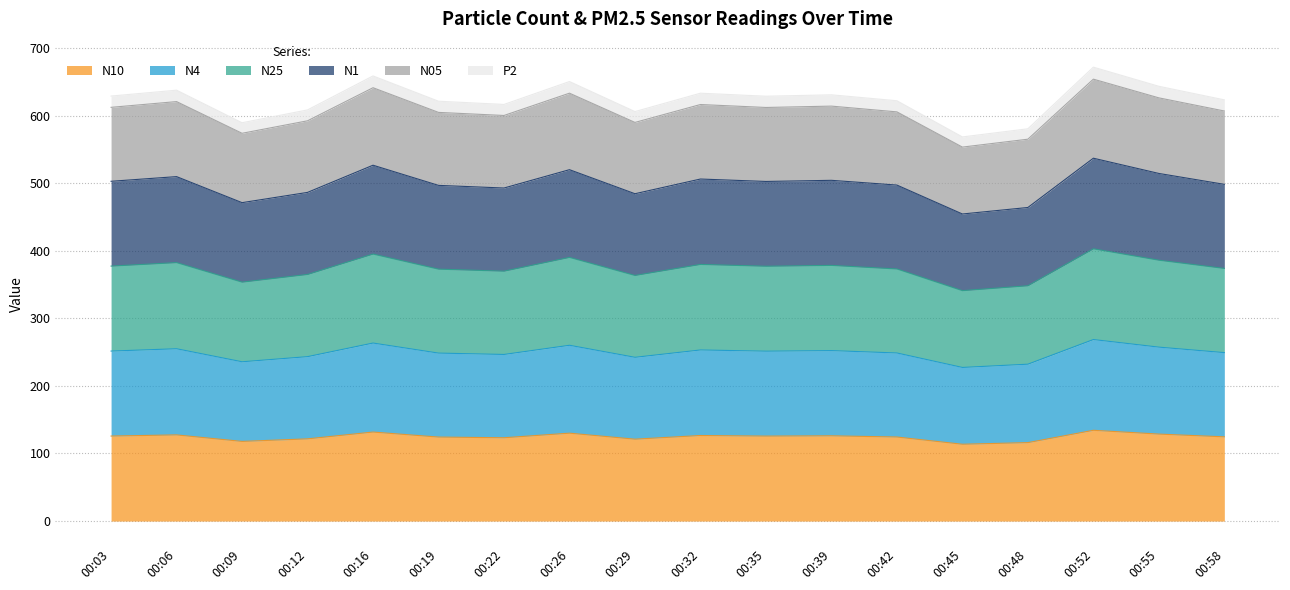

At how many categories does at least one series exceed 351?

18